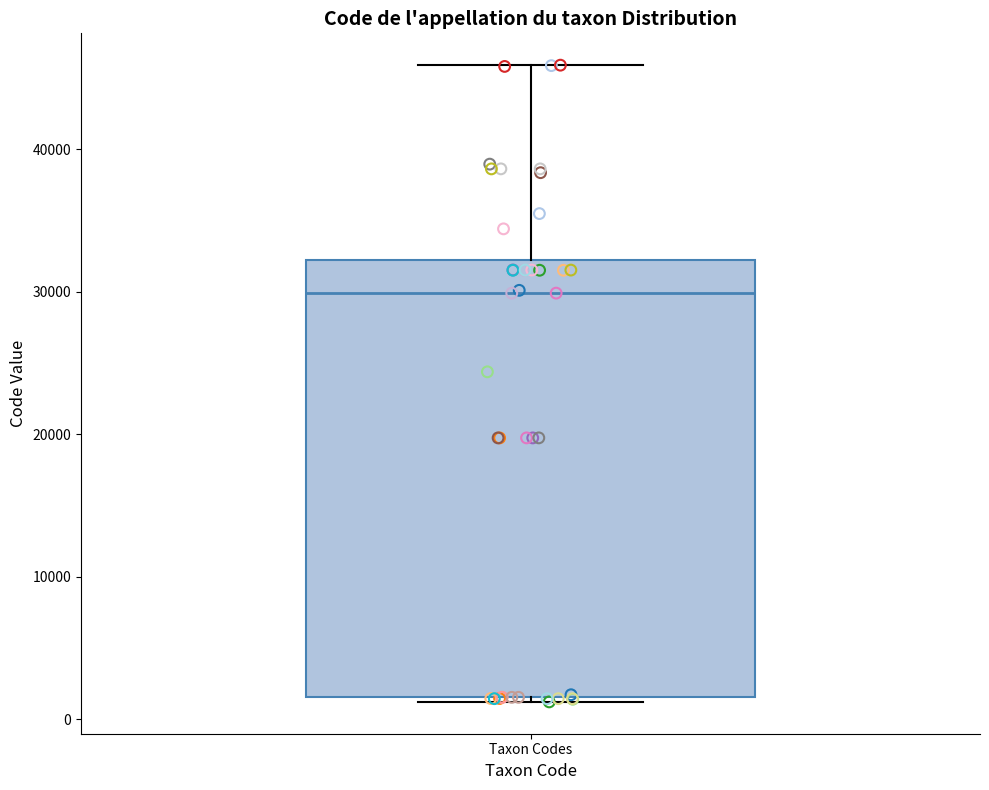

Transcribe this box plot: give where the median line is, the range the box spans, and where the two whiskers end, as read against the y-axis. The values are not printed on the chart, so give them approximately, as read against the axis.

median 30000, box 2000 to 32000, whiskers 1000 to 46000